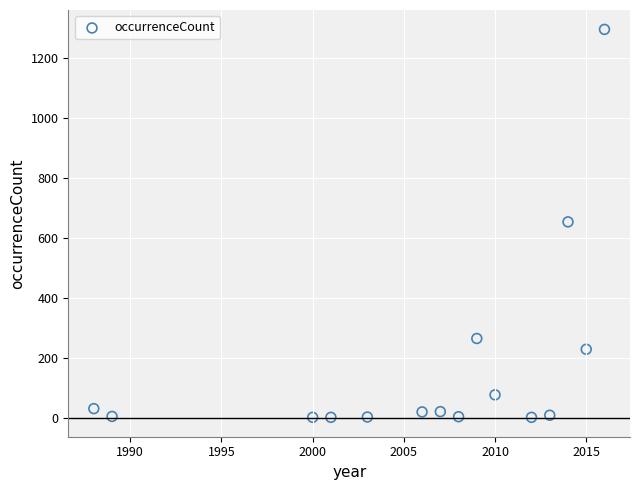

What is the range of X values (max minus min)?

28